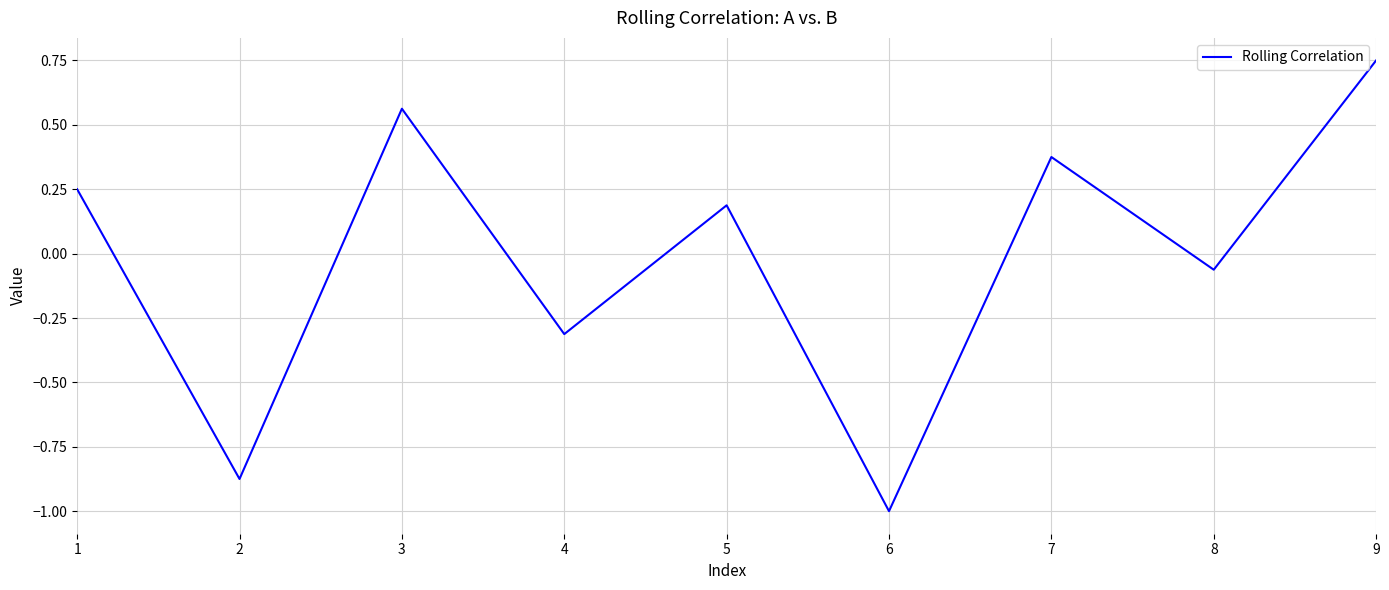

Where is the first local maximum?

3